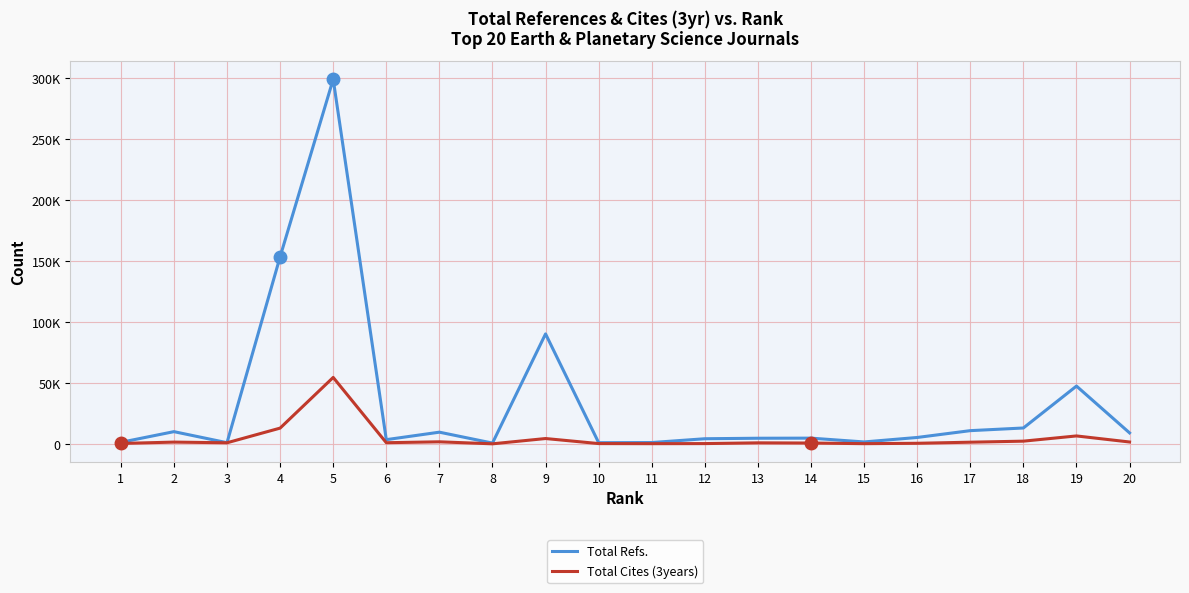

The Total Refs. series shows 10895 at 17. True or false?

True